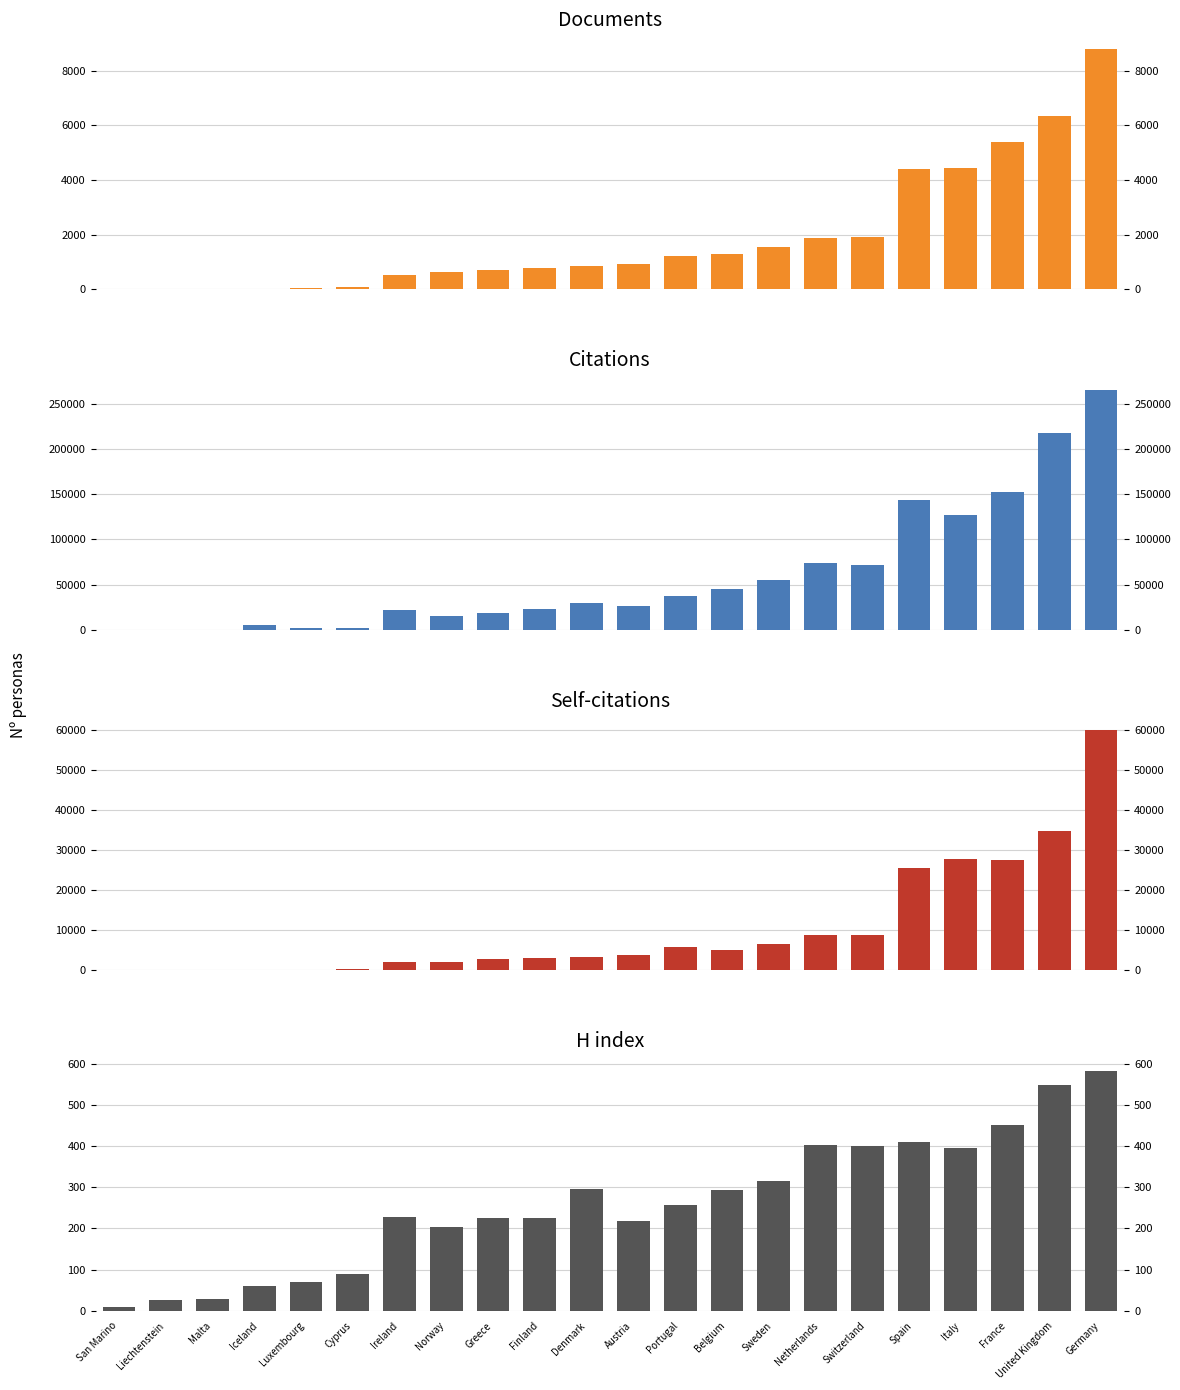

Reading left to right, list all the values displayed in this chart.

Documents: 1	10	11	23	42	90	526	641	711	799	846	914	1206	1282	1533	1868	1912	4400	4430	5394	6358	8797
Citations: 27	149	195	5482	1583	1706	22395	14851	19064	22594	29749	26584	37238	45555	54908	74141	71207	143228	127202	152097	217561	265587
Self-citations: 0	16	41	121	144	216	2158	2164	2889	3010	3339	3776	5825	5077	6568	8912	8843	25578	27795	27382	34772	59872
H index: 8	25	28	60	69	90	227	204	225	225	295	218	256	294	316	402	399	410	396	450	547	583